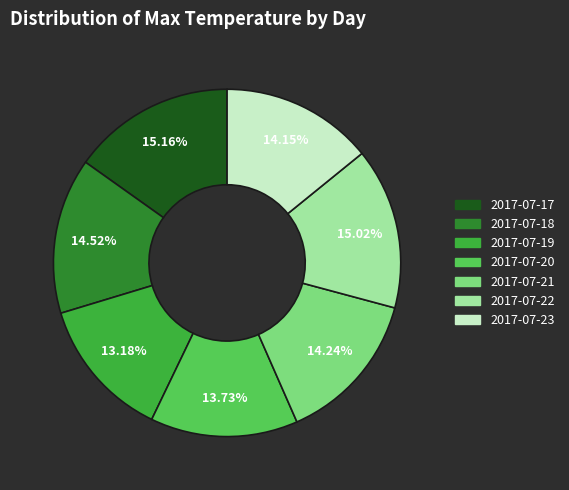

Is the sum of 2017-07-18 and 2017-07-22 greater than half?

No